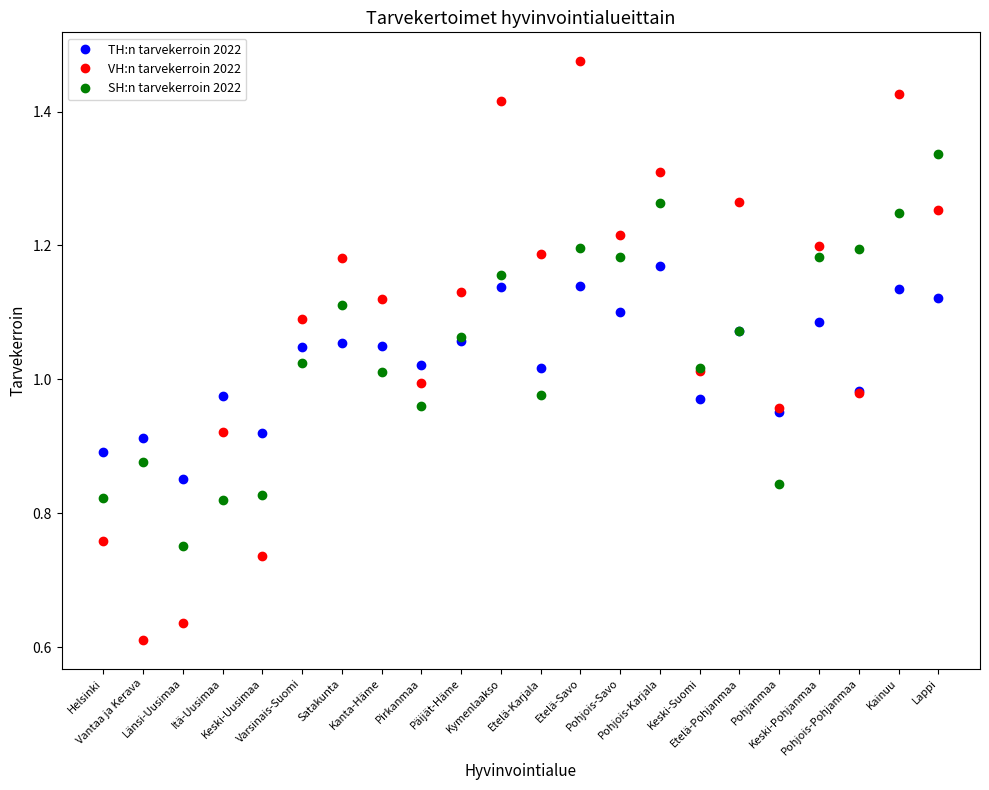

How many lines are shown in the chart?

3